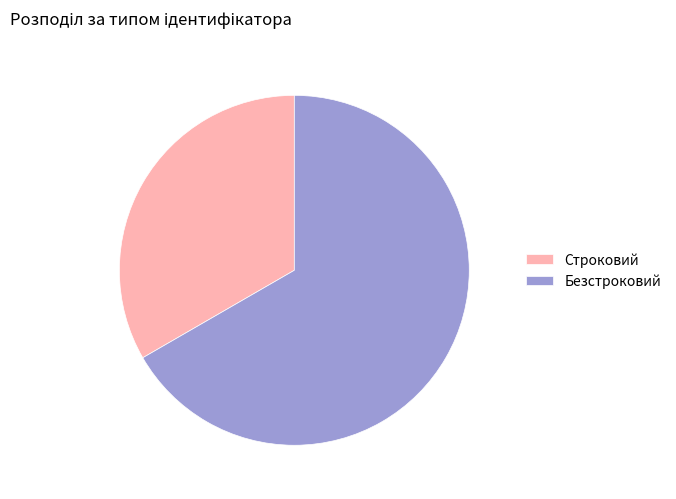

What is the largest slice in the pie chart?

Безстроковий